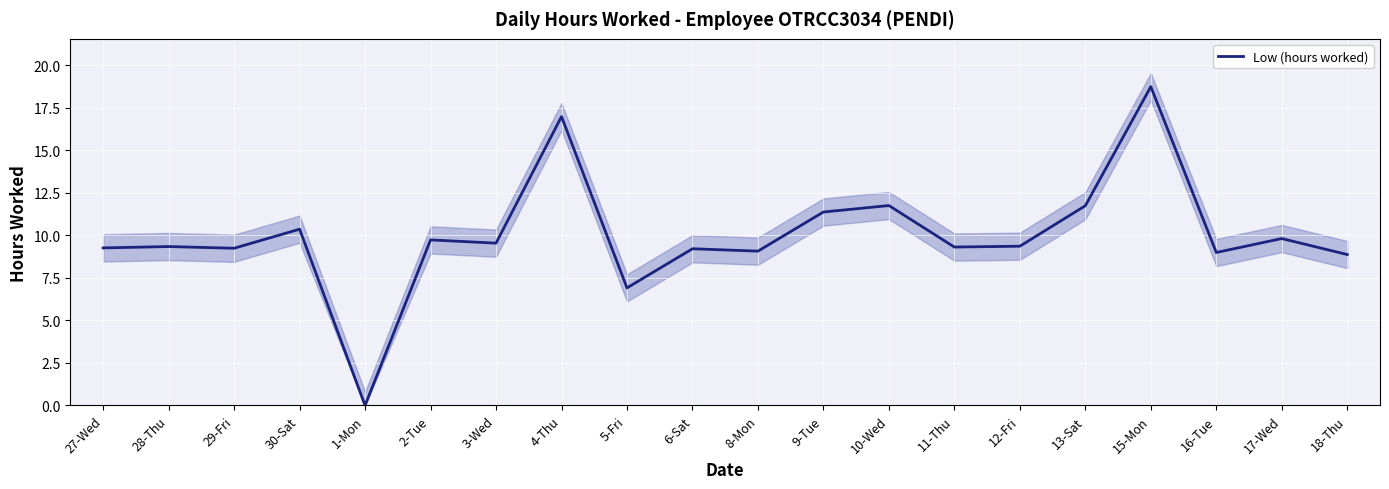

Where is the data nearest to the value 9?

16-Tue